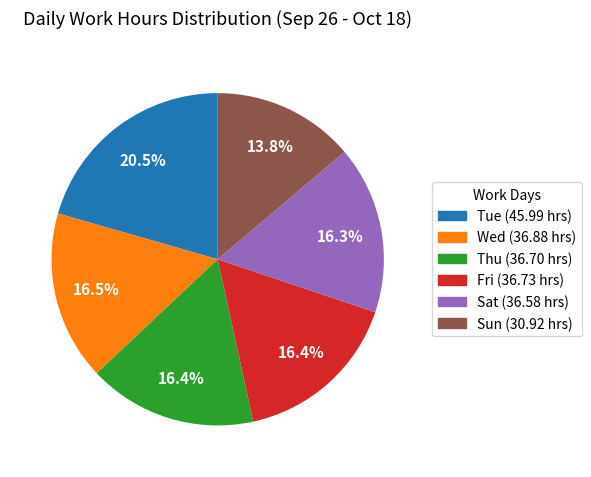

Is there any slice that represents more than half of the pie?

No